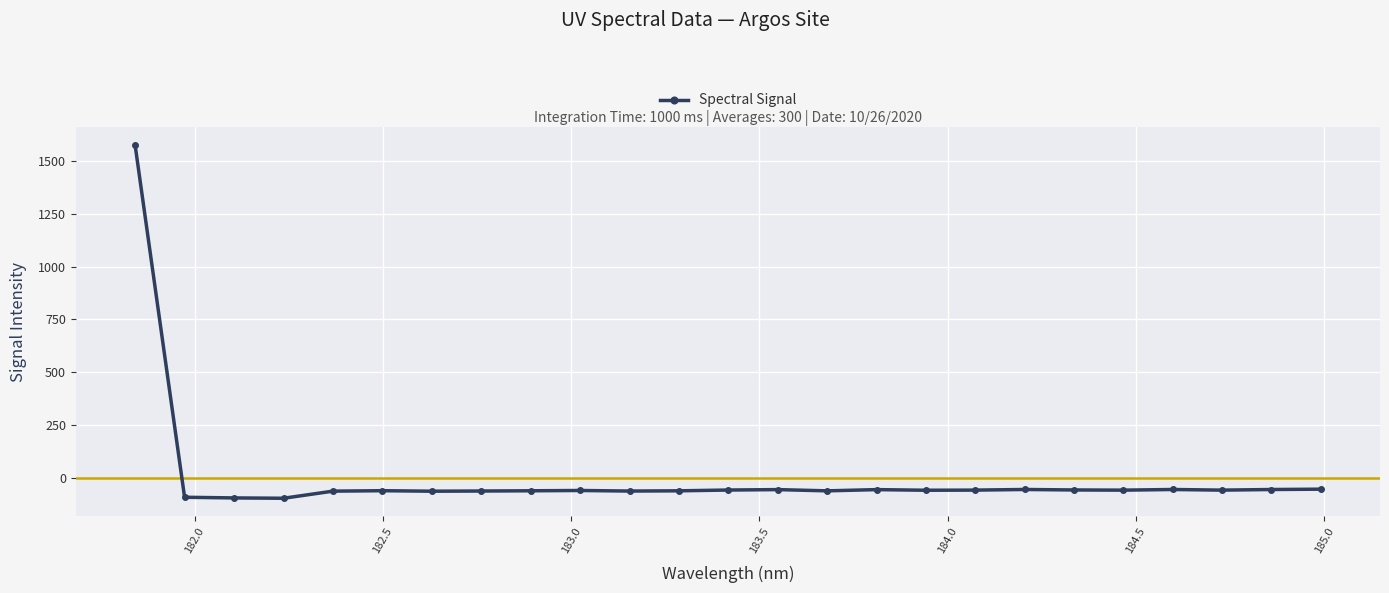

What is the greatest value displayed?

1573.6